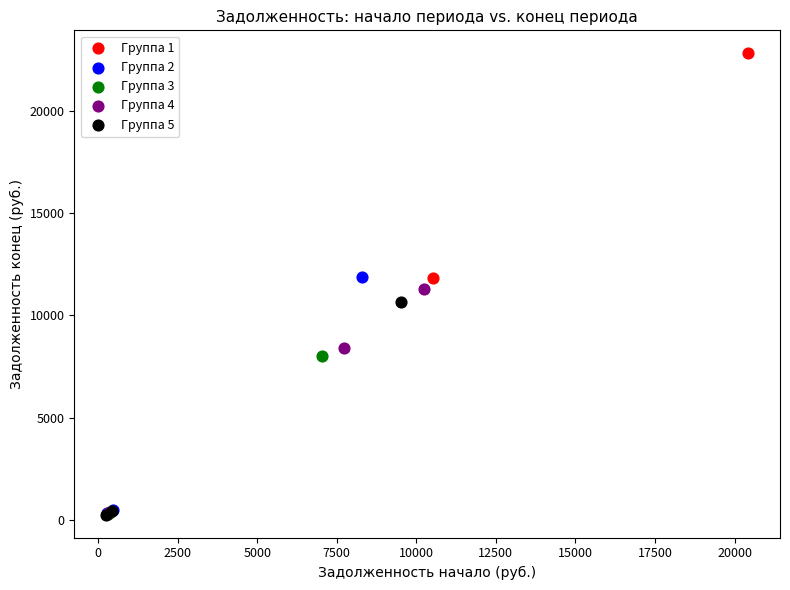

Which series contains the highest Y value?

Группа 1